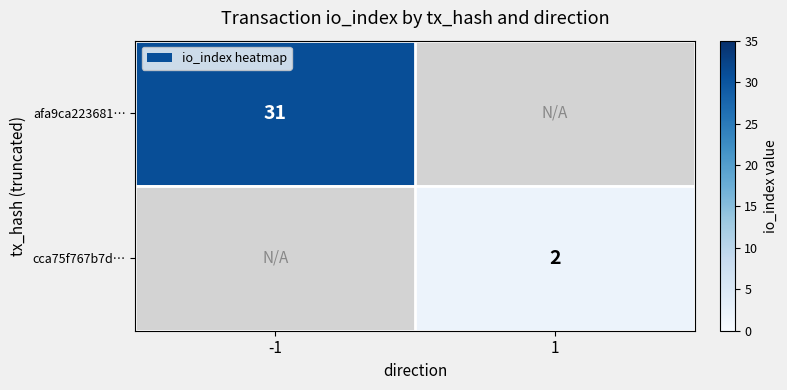

Which has a higher value, 1 or -1?

-1